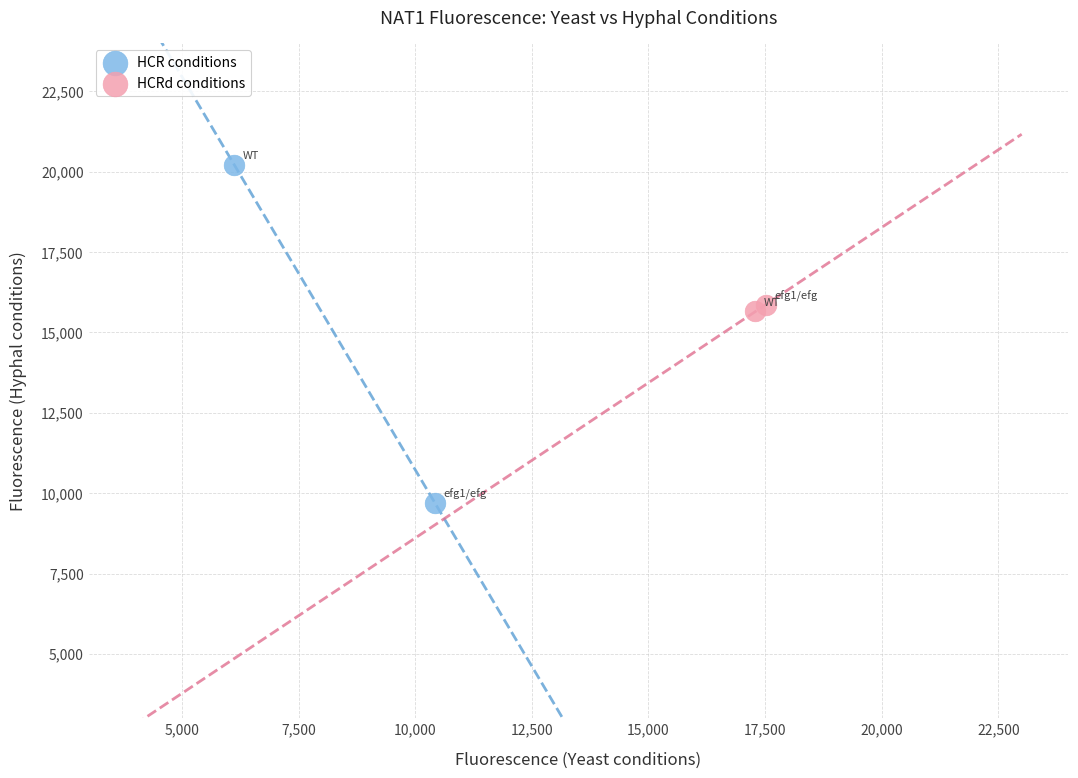

What are all the series names shown in the legend?

HCR conditions, HCRd conditions